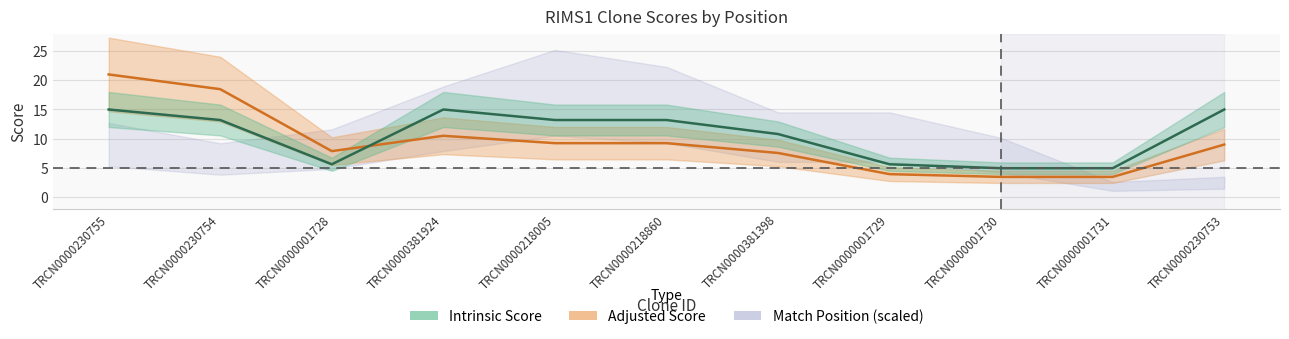

What is the difference between the highest and lowest values at TRCN0000218860?

4.0